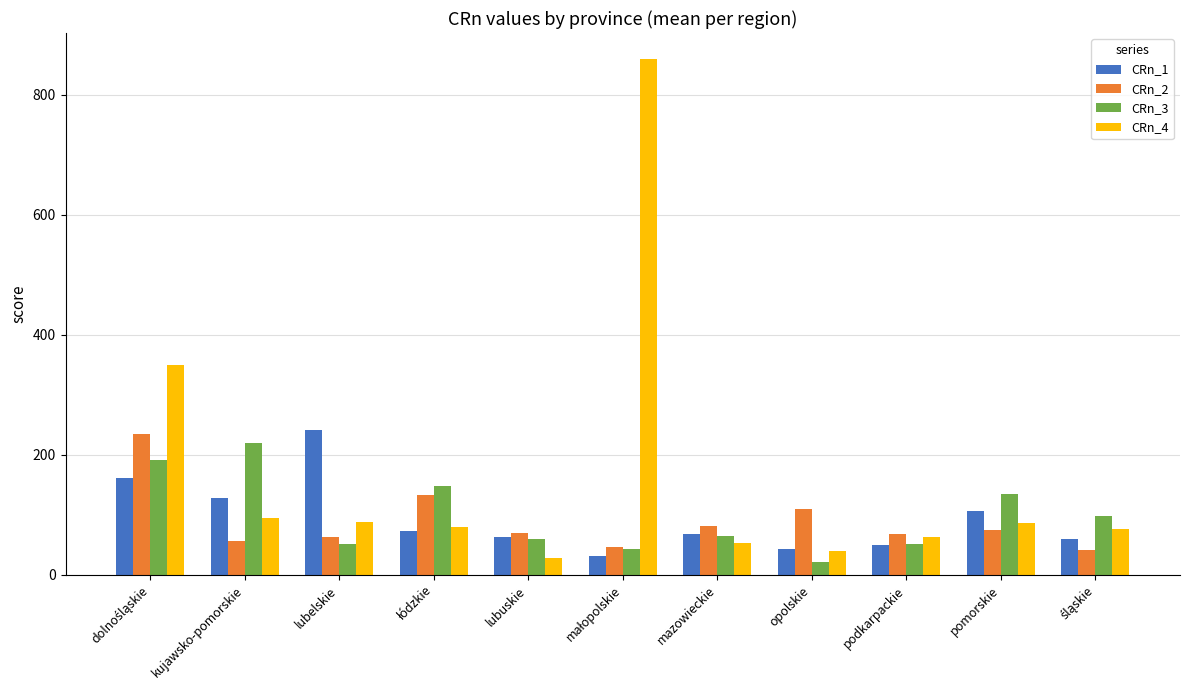

What is the greatest value displayed?

860.0